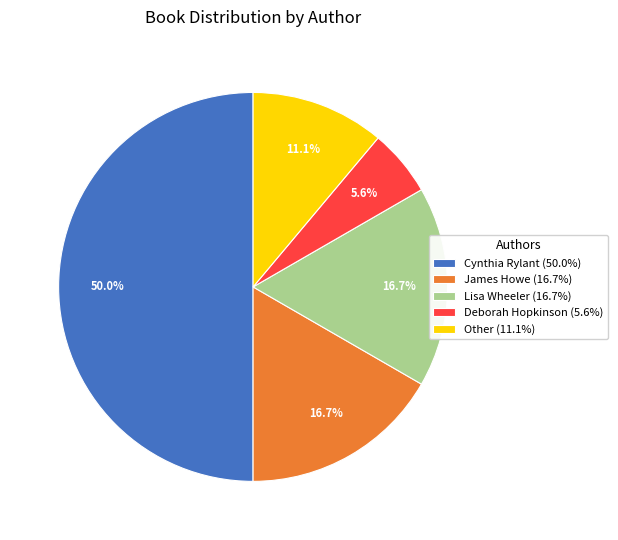

What percentage is the Deborah Hopkinson slice, to the nearest percent?

6%